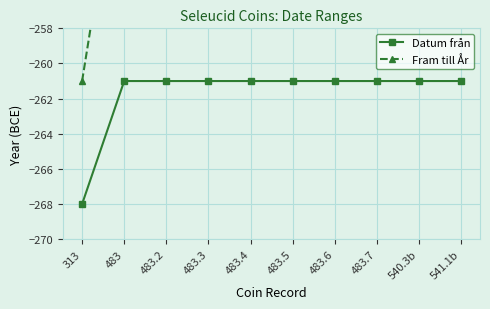

How many categories are shown in the chart?

10